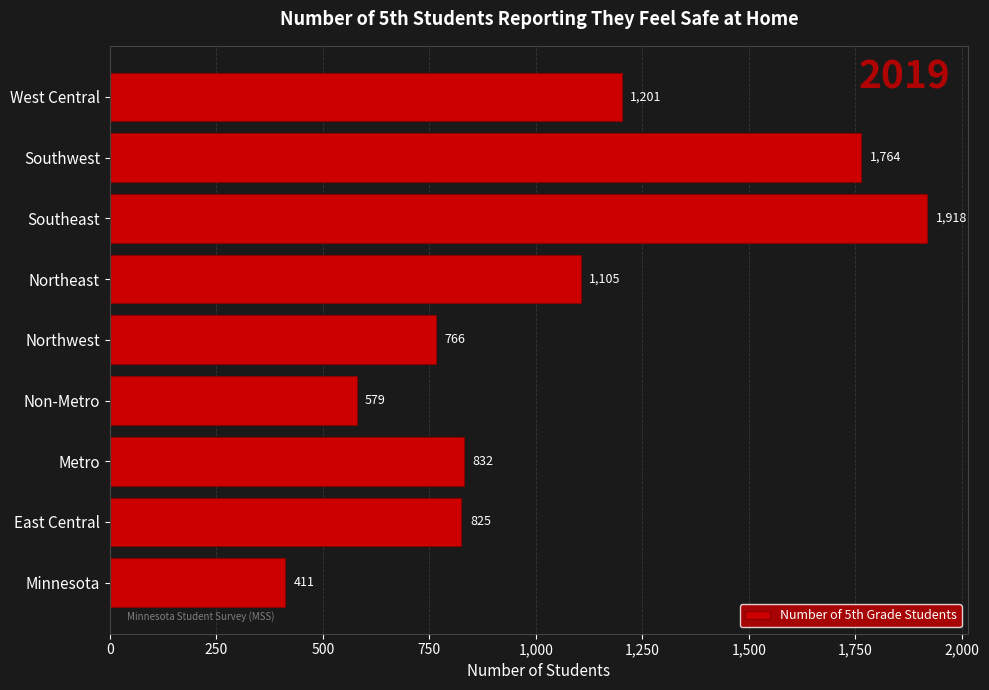

Reading bottom to top, list all the values displayed in this chart.

411	825	832	579	766	1105	1918	1764	1201